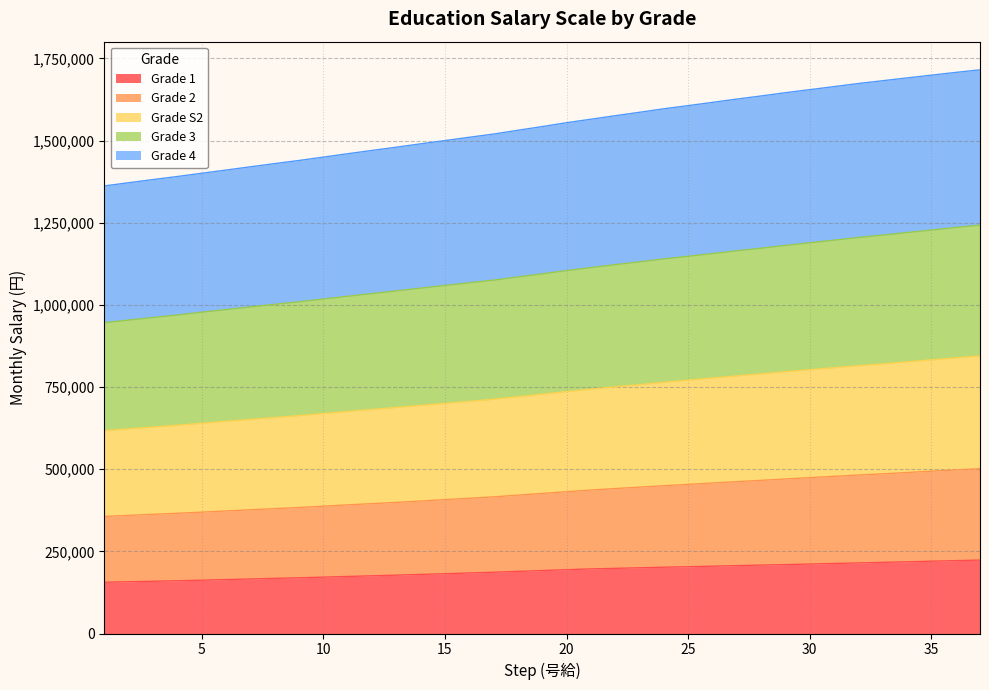

What is the highest value of the Grade 1 series?

223400